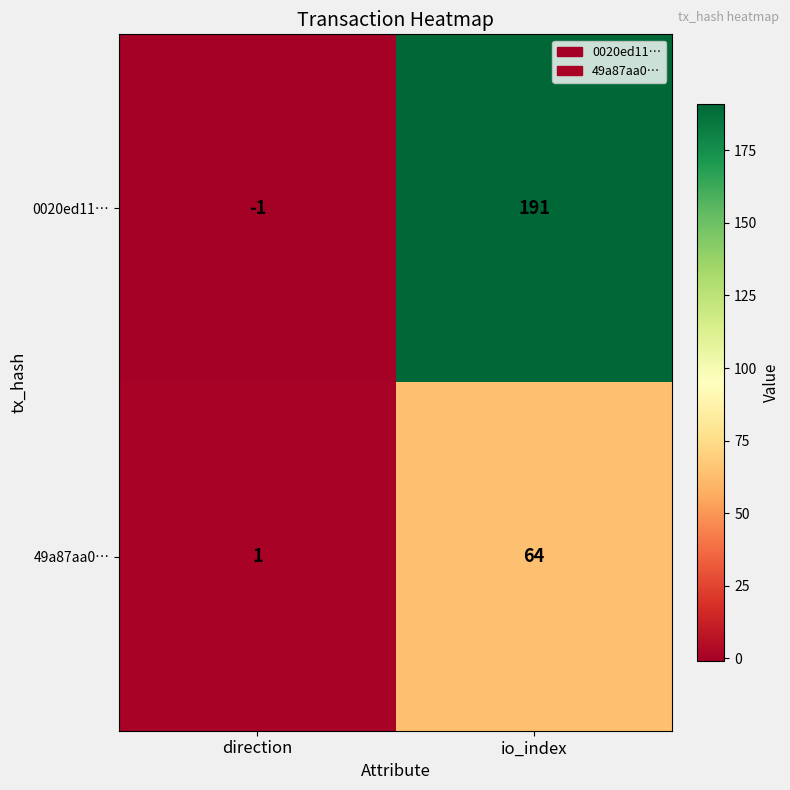

Reading left to right, transcribe all the data shown in this chart.

0020ed11…: direction=-1	io_index=191
49a87aa0…: direction=1	io_index=64